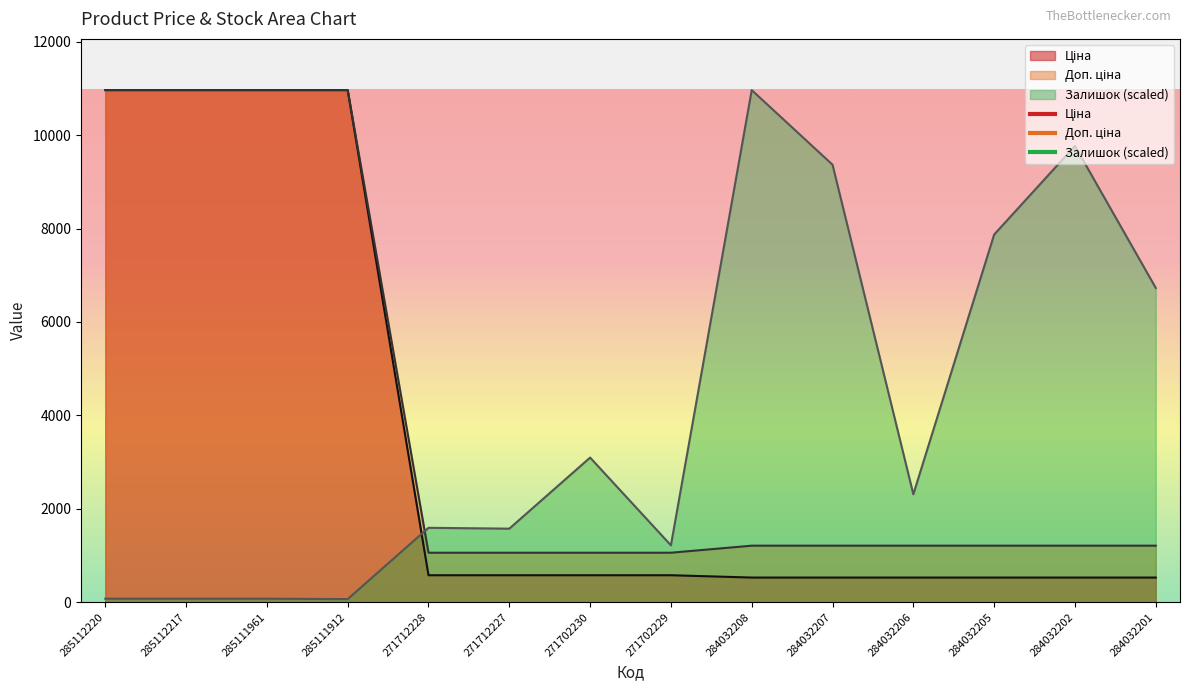

Where does the Залишок series first go above 2311?

271702230